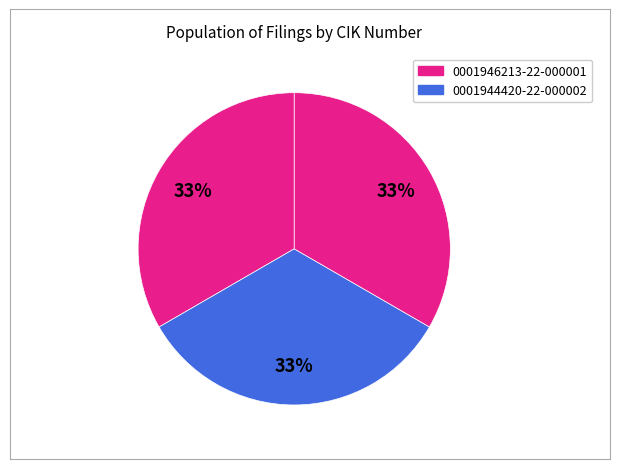

Count the number of slices in the pie.

3